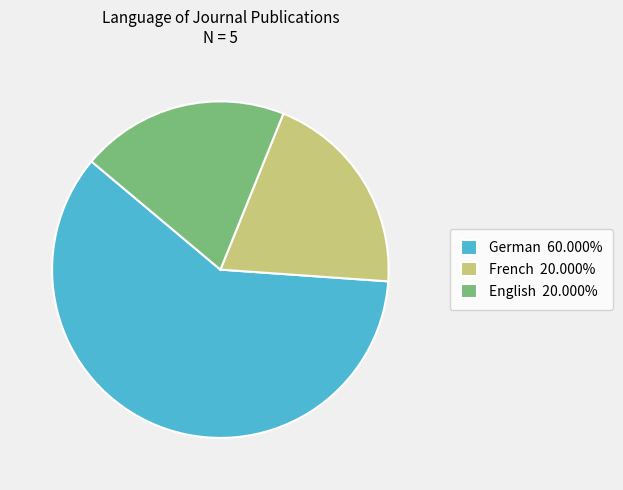

Is there a majority slice in this chart?

Yes